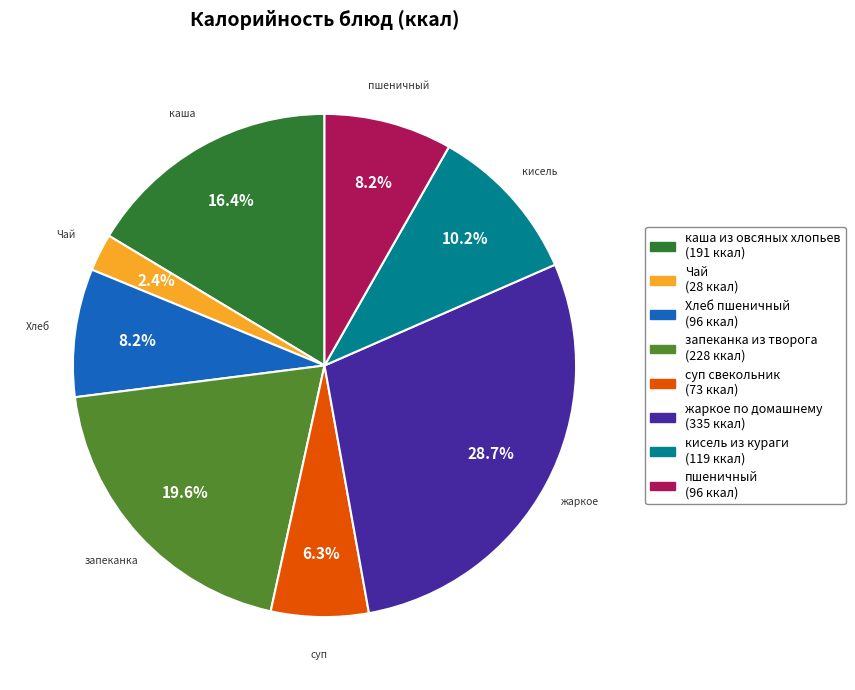

To the nearest percent, what is the combined percentage of каша из овсяных хлопьев and жаркое по домашнему?

45%